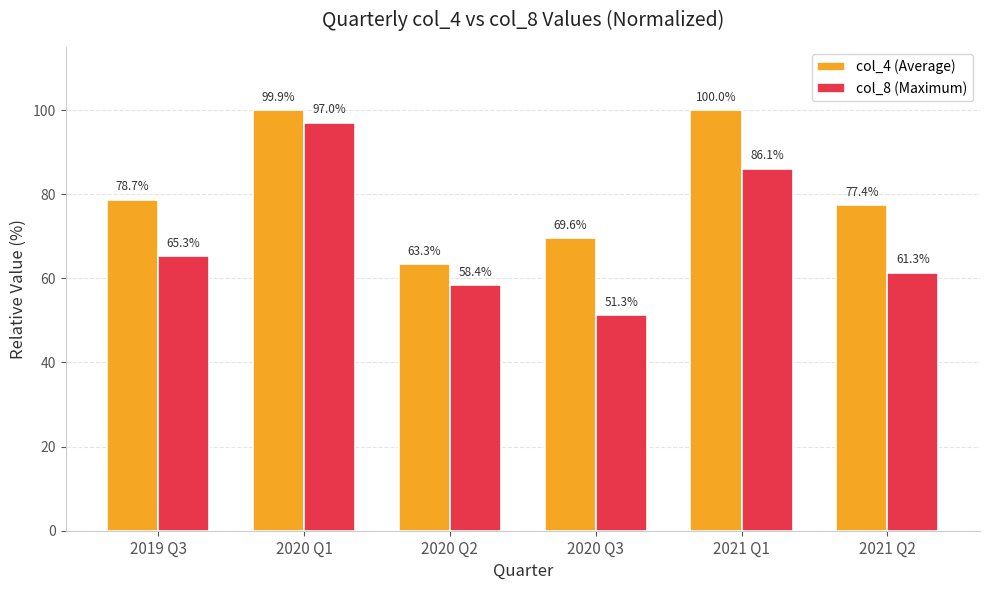

What is the average value of the col_4 (Average) series?

81.5